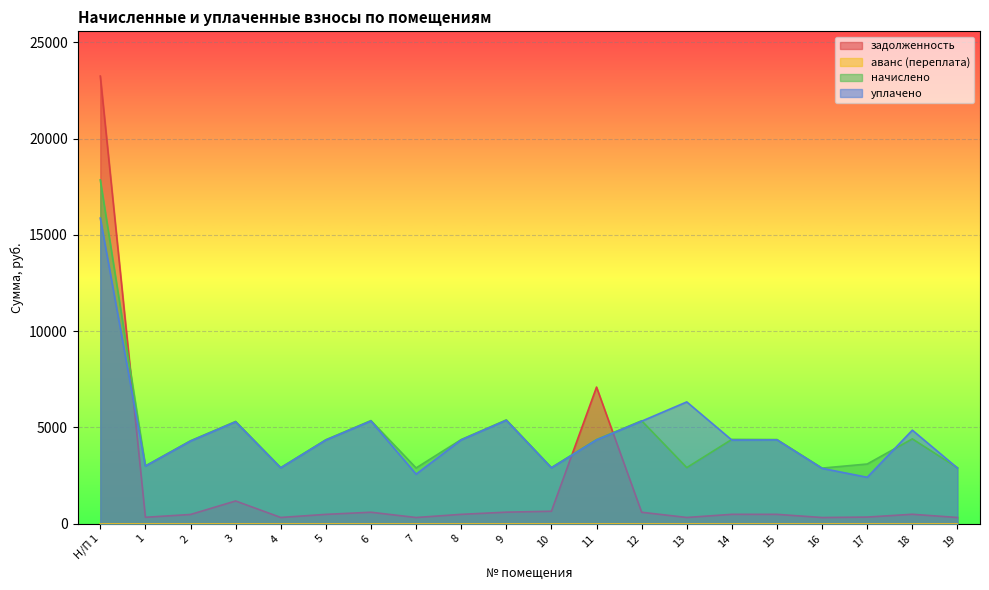

Which category has the highest value in the уплачено series?

Н/П 1